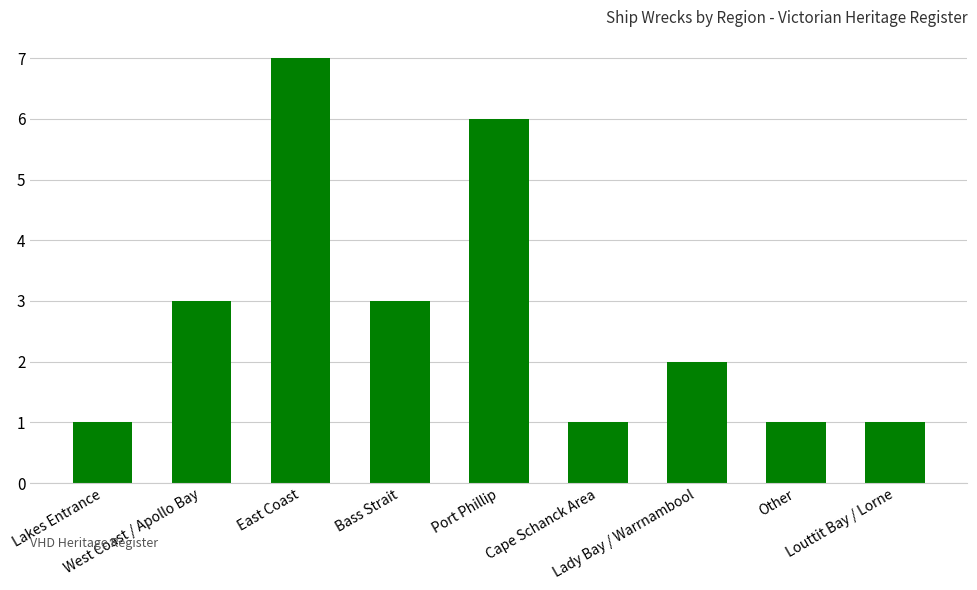

The chart shows a value of 2 at West Coast / Apollo Bay. True or false?

False